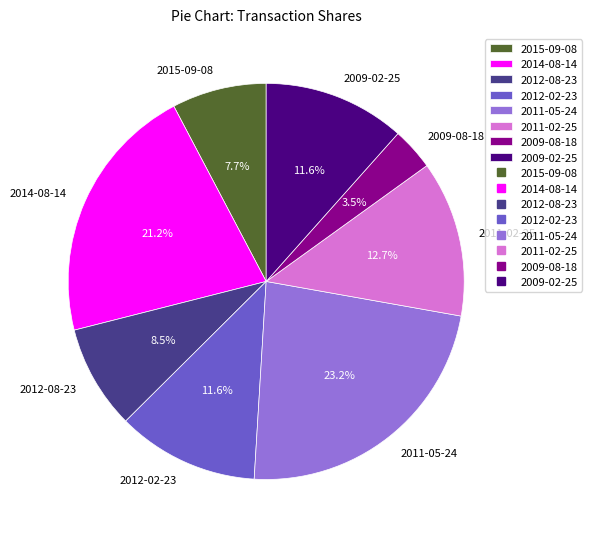

Is there any slice that represents more than half of the pie?

No